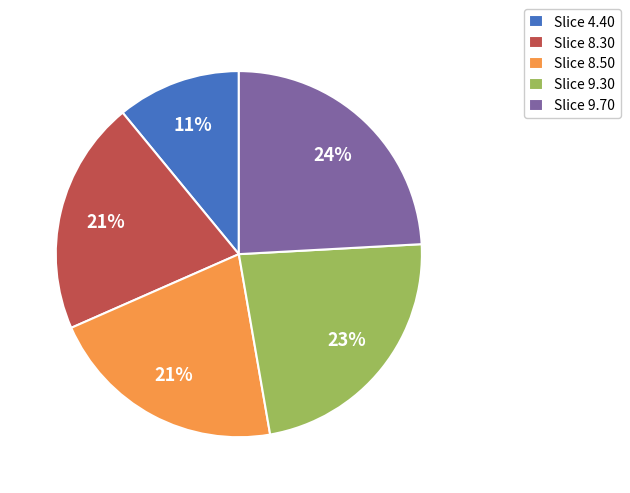

Is Slice 9.30 the majority of the pie?

No